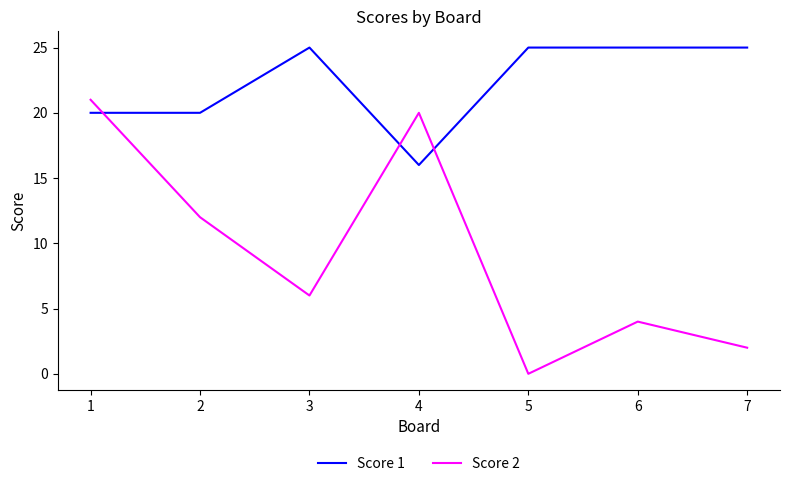

How many categories are shown in the chart?

7